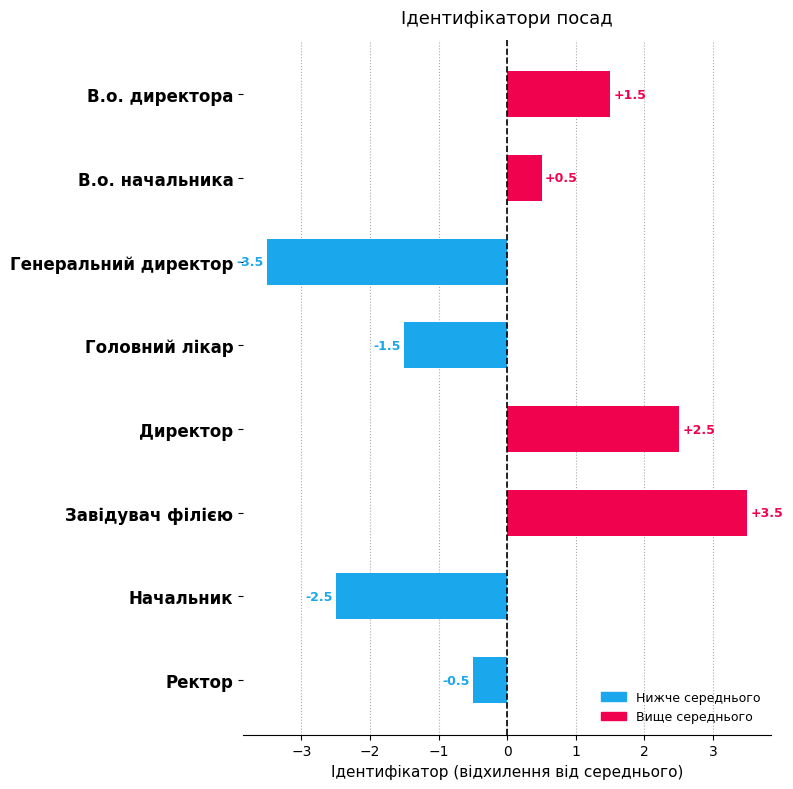

Count the number of data series in this chart.

1